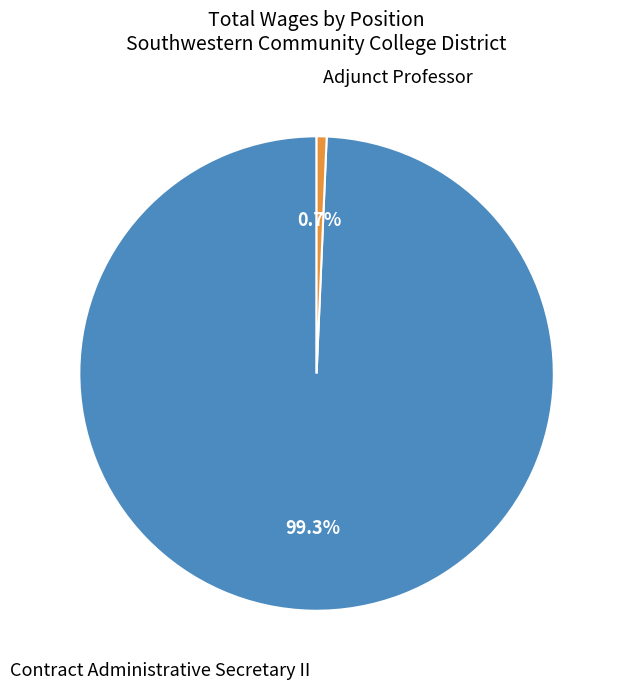

Is there any slice that represents more than half of the pie?

Yes